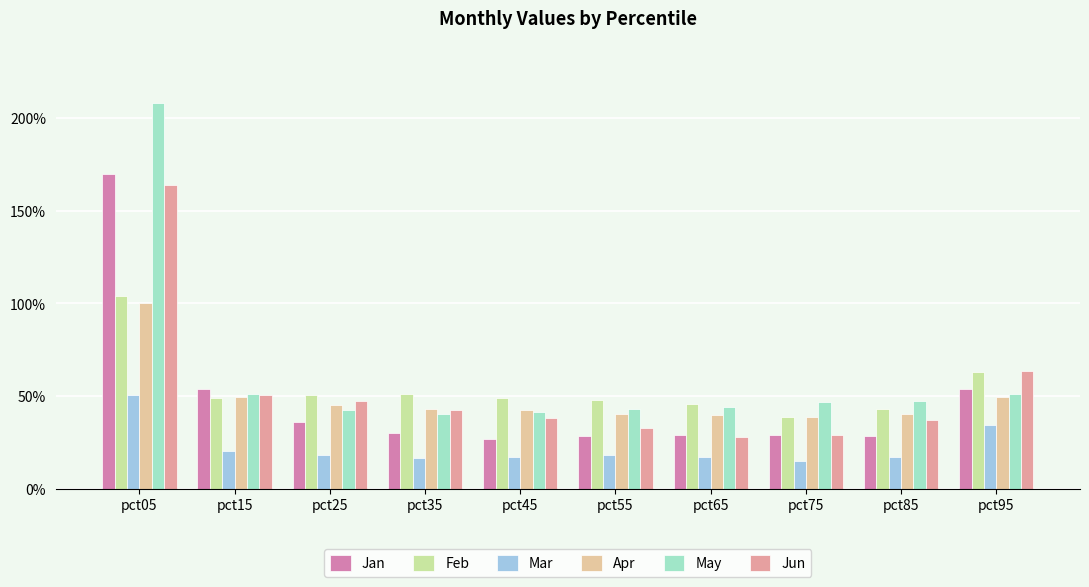

What is the difference between the maximum and minimum values in the Jun series?

1.4